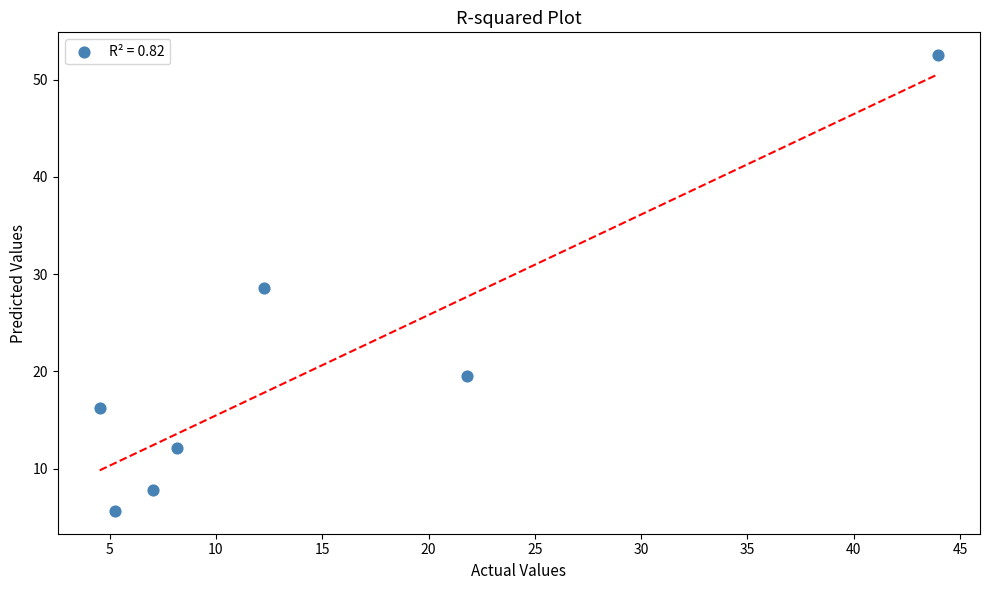

What is the range of X values (max minus min)?

39.4